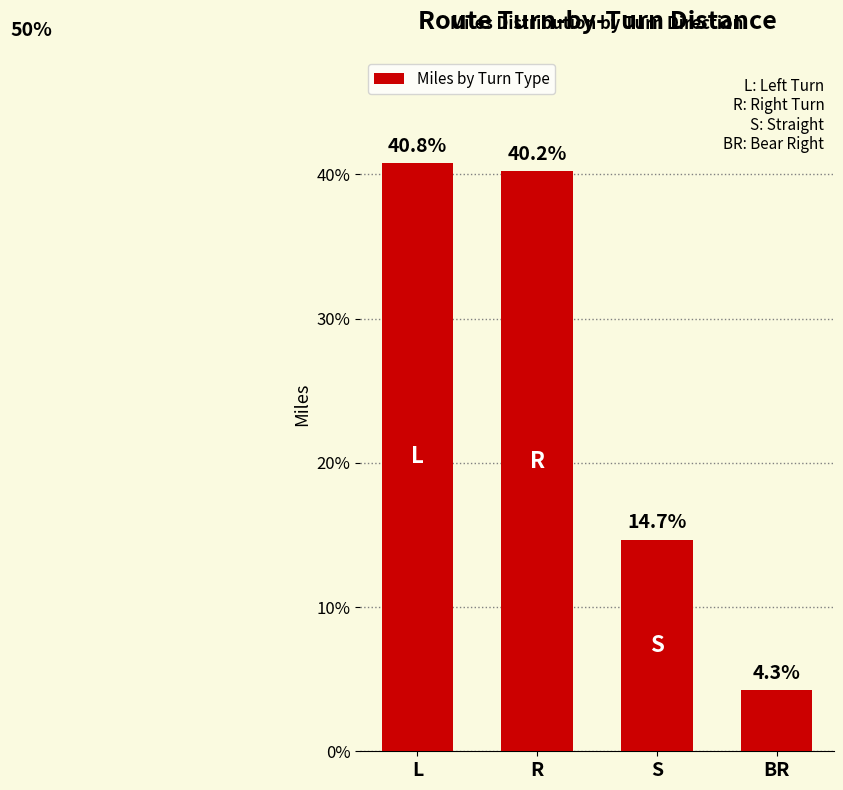

What is the difference between the maximum and minimum values?

36.6